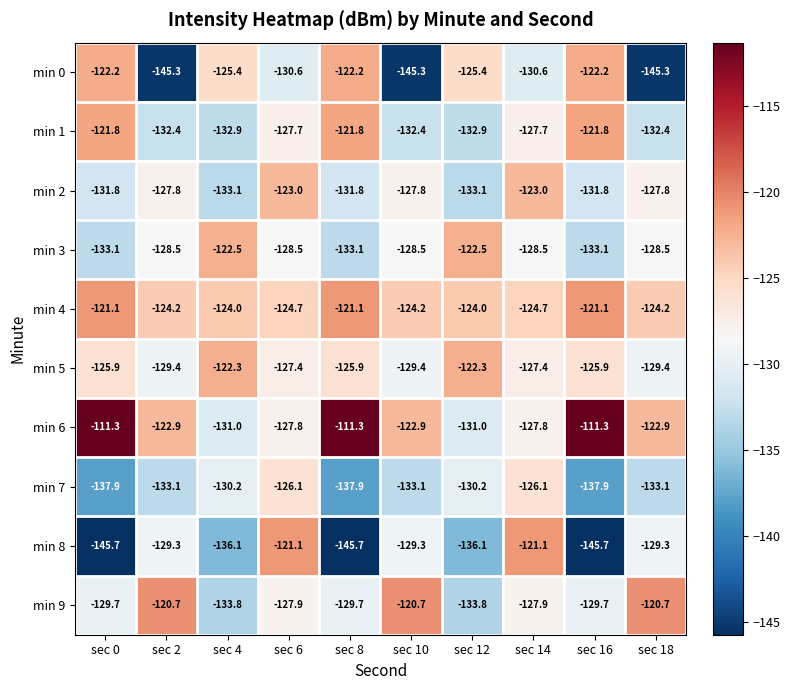

What is the smallest value displayed?

-145.7